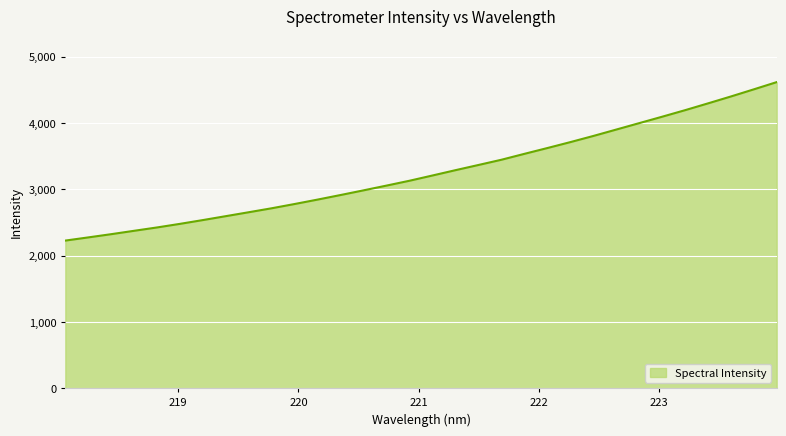

What is the difference between the maximum and minimum values?

2390.0